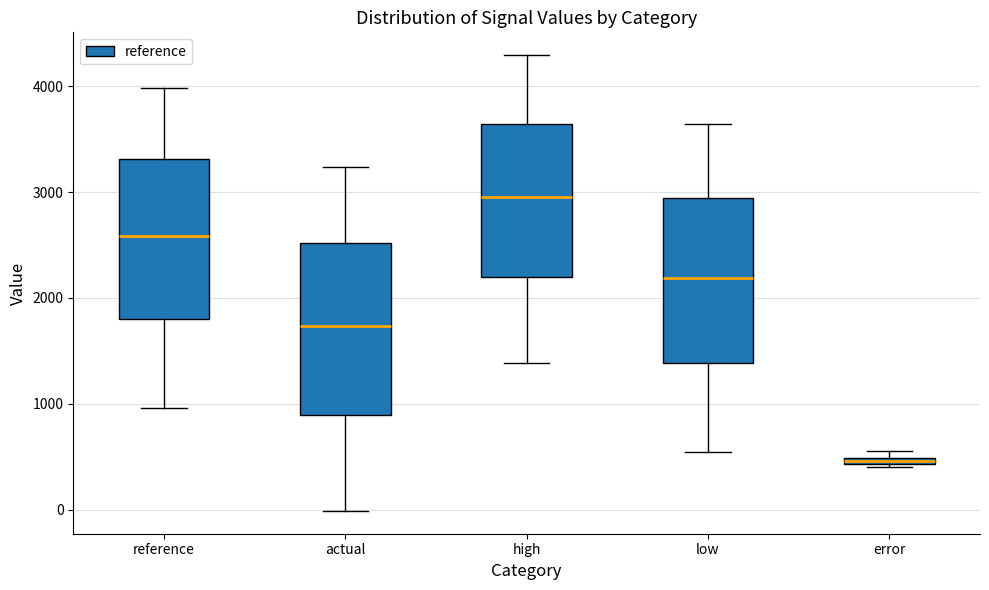

Where is the lower edge of the box for error on the y-axis? The values are not printed on the chart, so give them approximately, as read against the axis.

400